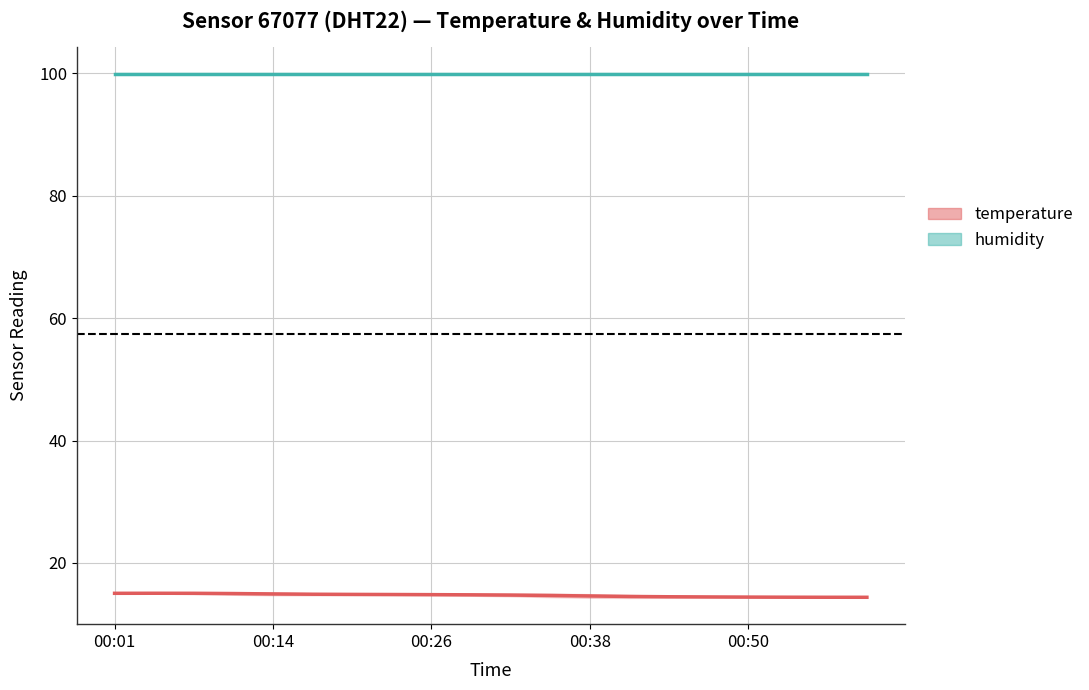

What is the maximum value shown in the chart?

99.9